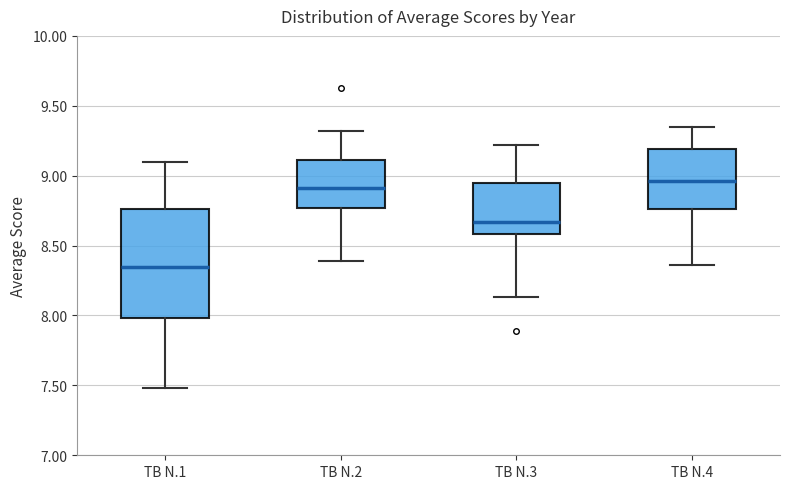

Reading left to right, read every box against the y-axis: the position of its median line, the range the box covers, and the ends of its whiskers. The values are not printed on the chart, so give them approximately, as read against the axis.

TB N.1: median 8.35, box 8.00 to 8.75, whiskers 7.50 to 9.10
TB N.2: median 8.90, box 8.75 to 9.10, whiskers 8.40 to 9.30
TB N.3: median 8.65, box 8.60 to 8.95, whiskers 8.15 to 9.20
TB N.4: median 8.95, box 8.75 to 9.20, whiskers 8.35 to 9.35